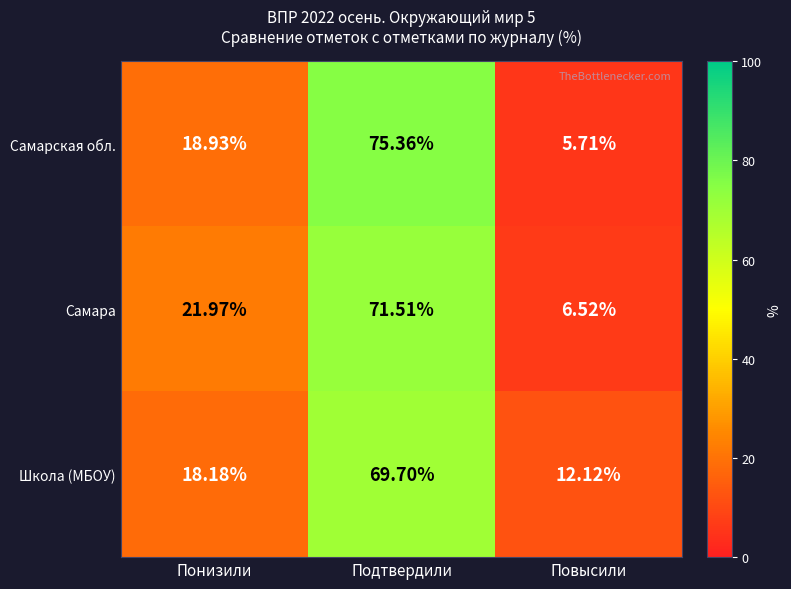

Where is Самара nearest to the value 39?

Понизили